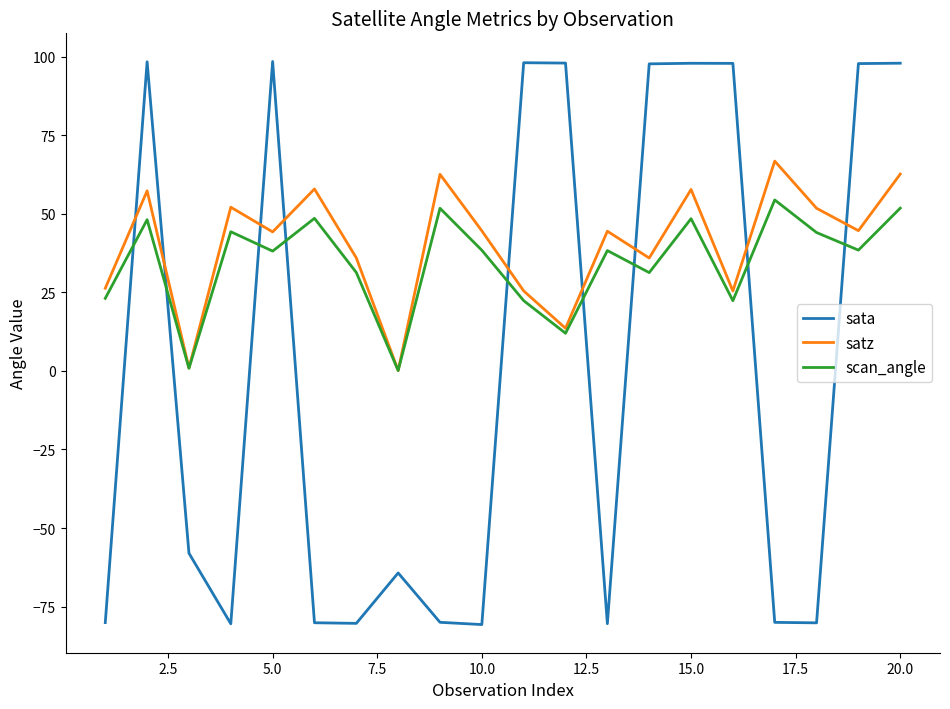

Count the number of categories in the chart.

20